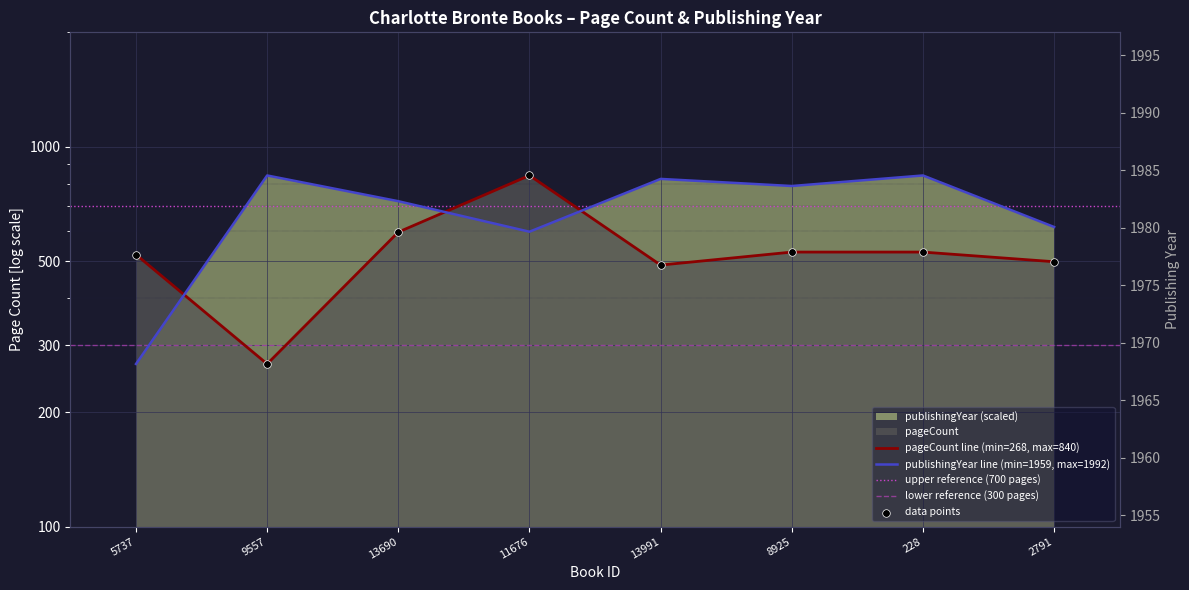

Which series has the widest spread of Y values?

pageCount